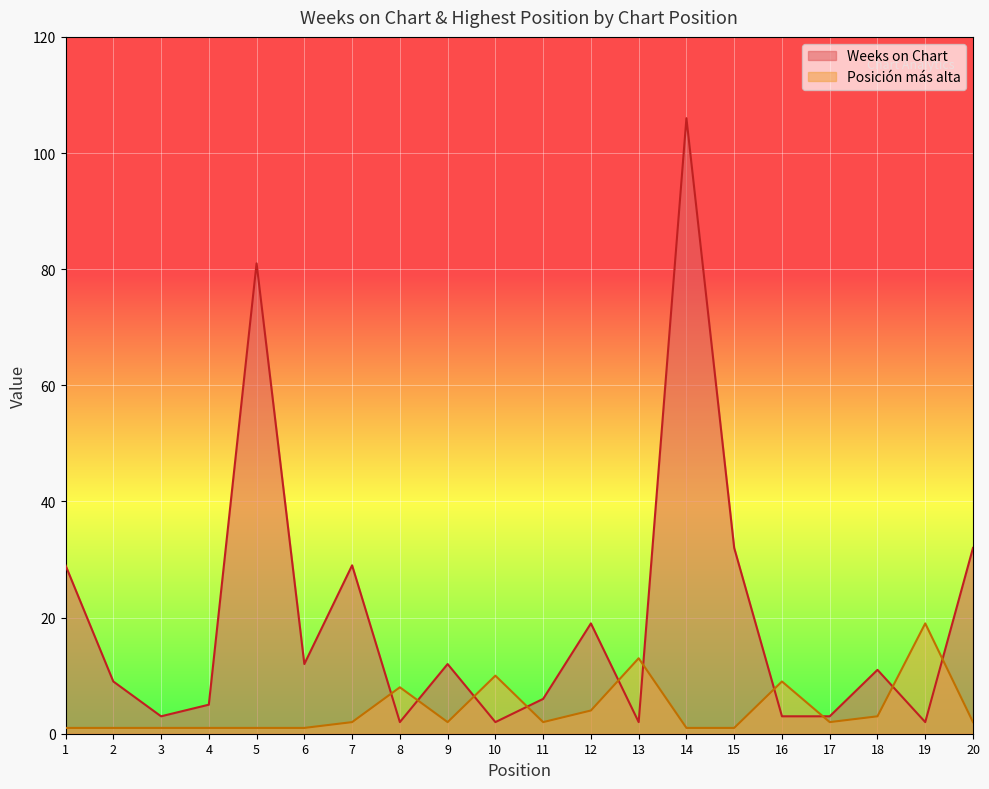

At 9, list the series in order from largest to smallest.

Weeks on Chart, Posición más alta